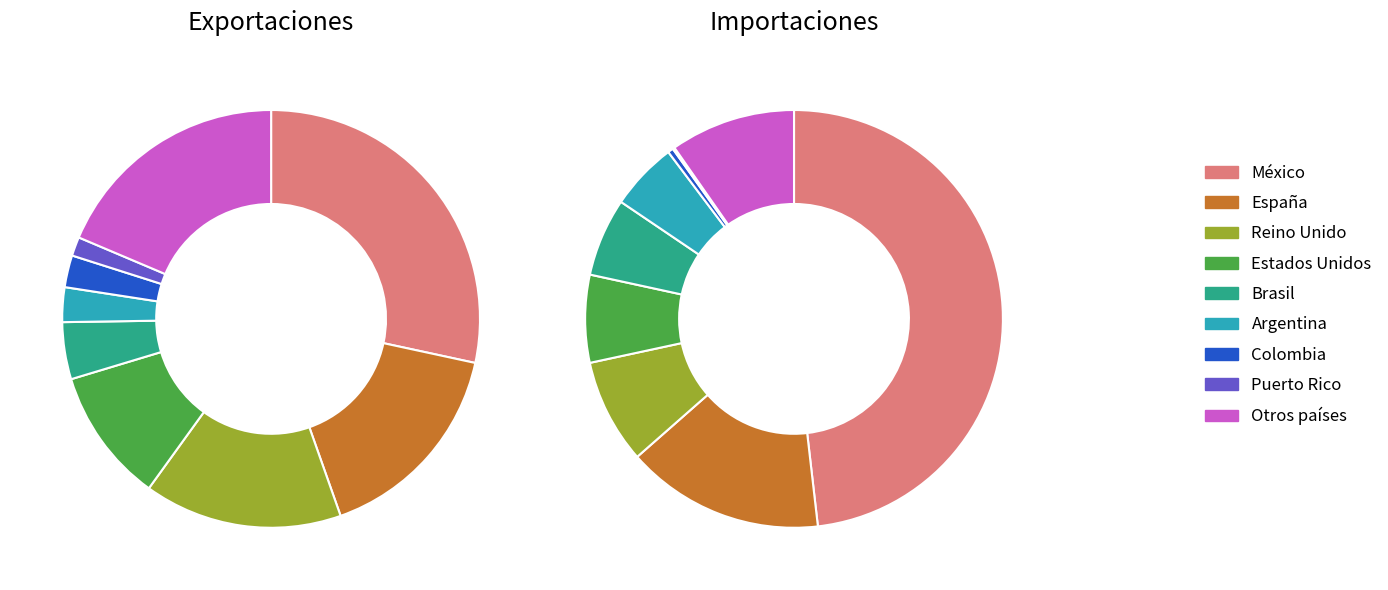

What is the total percentage of Otros países and Brasil?

23.0%